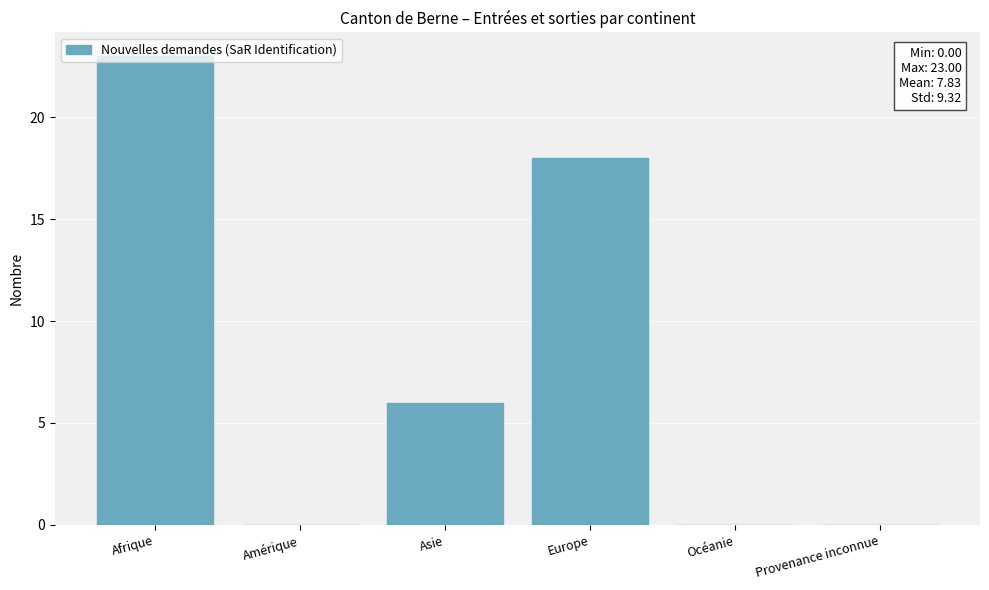

Reading left to right, what are all the values shown in this chart?

Afrique=23	Amérique=0	Asie=6	Europe=18	Océanie=0	Provenance inconnue=0